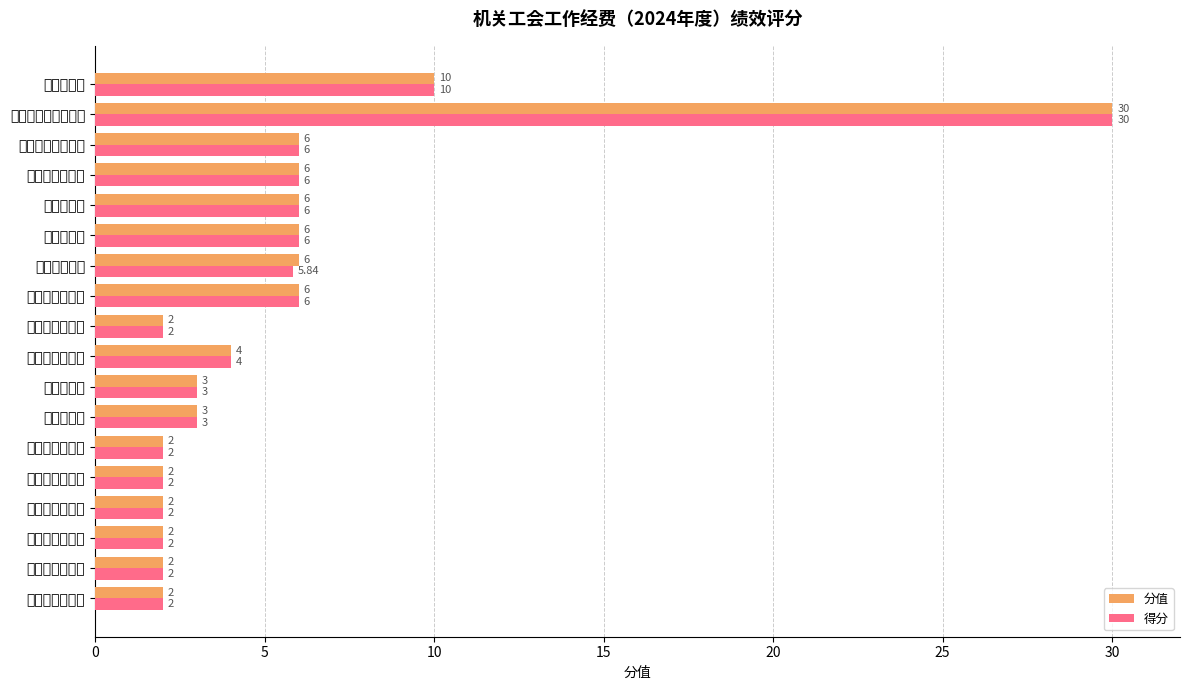

What is the value of the 分值 bar at the 3rd from the left?

2.0